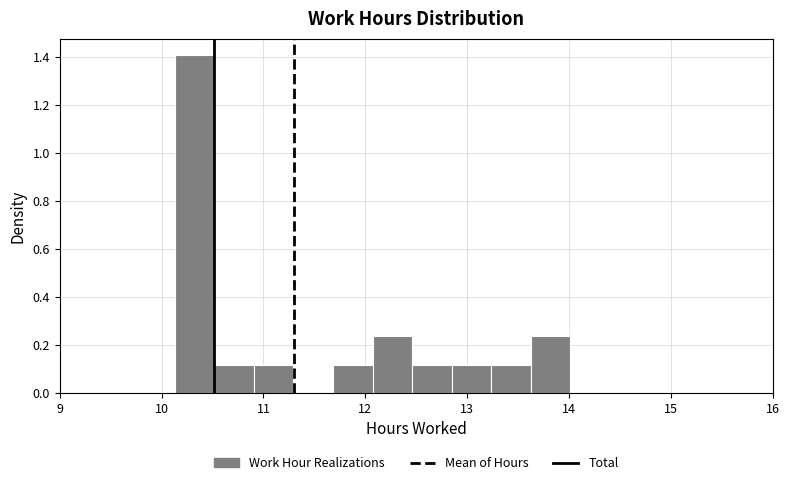

Around what value on the x-axis is the tallest bar? Give the approximate position of its centre, as read against the axis.

10.3